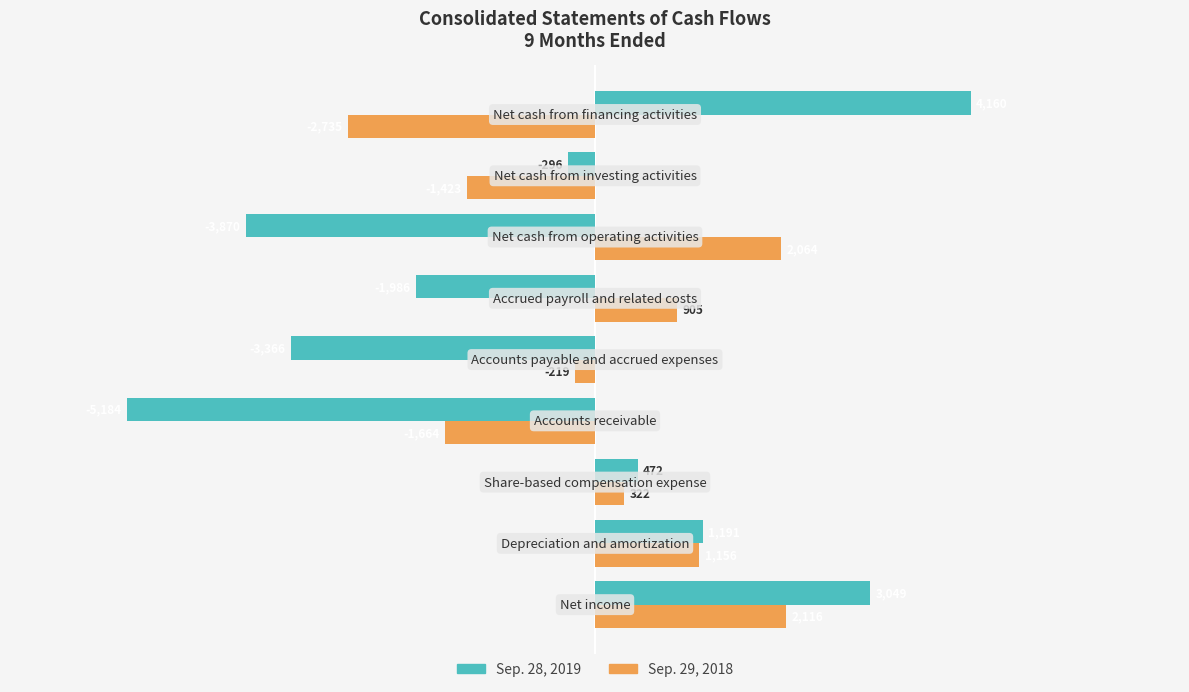

What is the difference between the maximum and minimum values in the Sep. 28, 2019 series?

9344